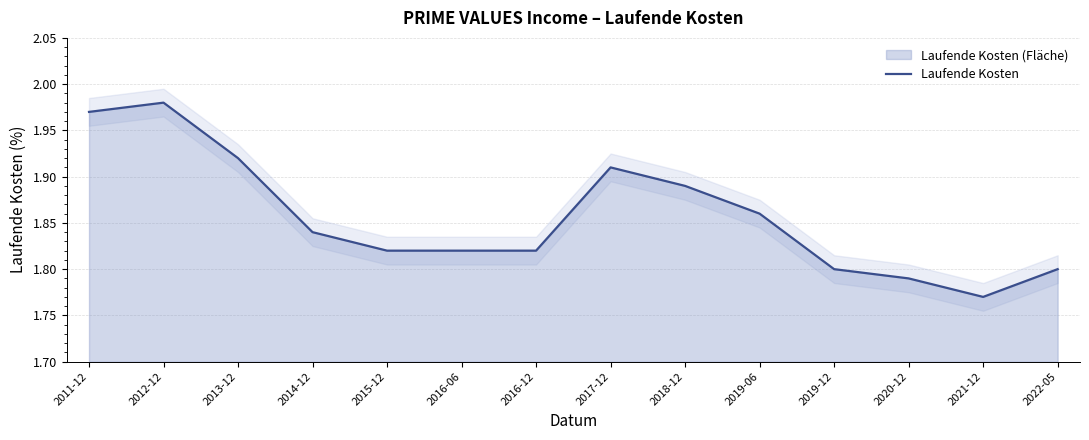

What is the minimum value shown in the chart?

1.8